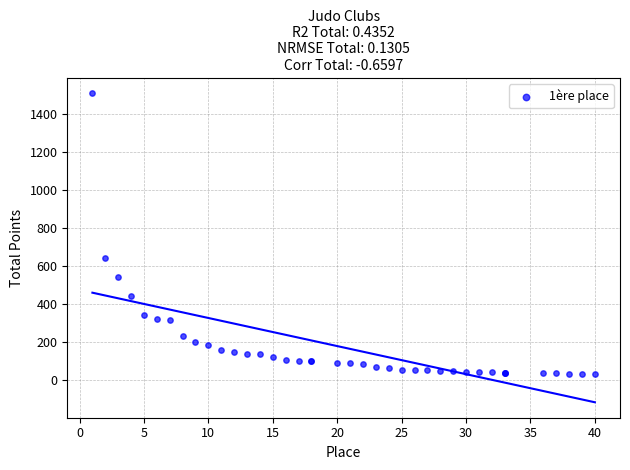

What Y value in the scatter plot is closest to 767?

643